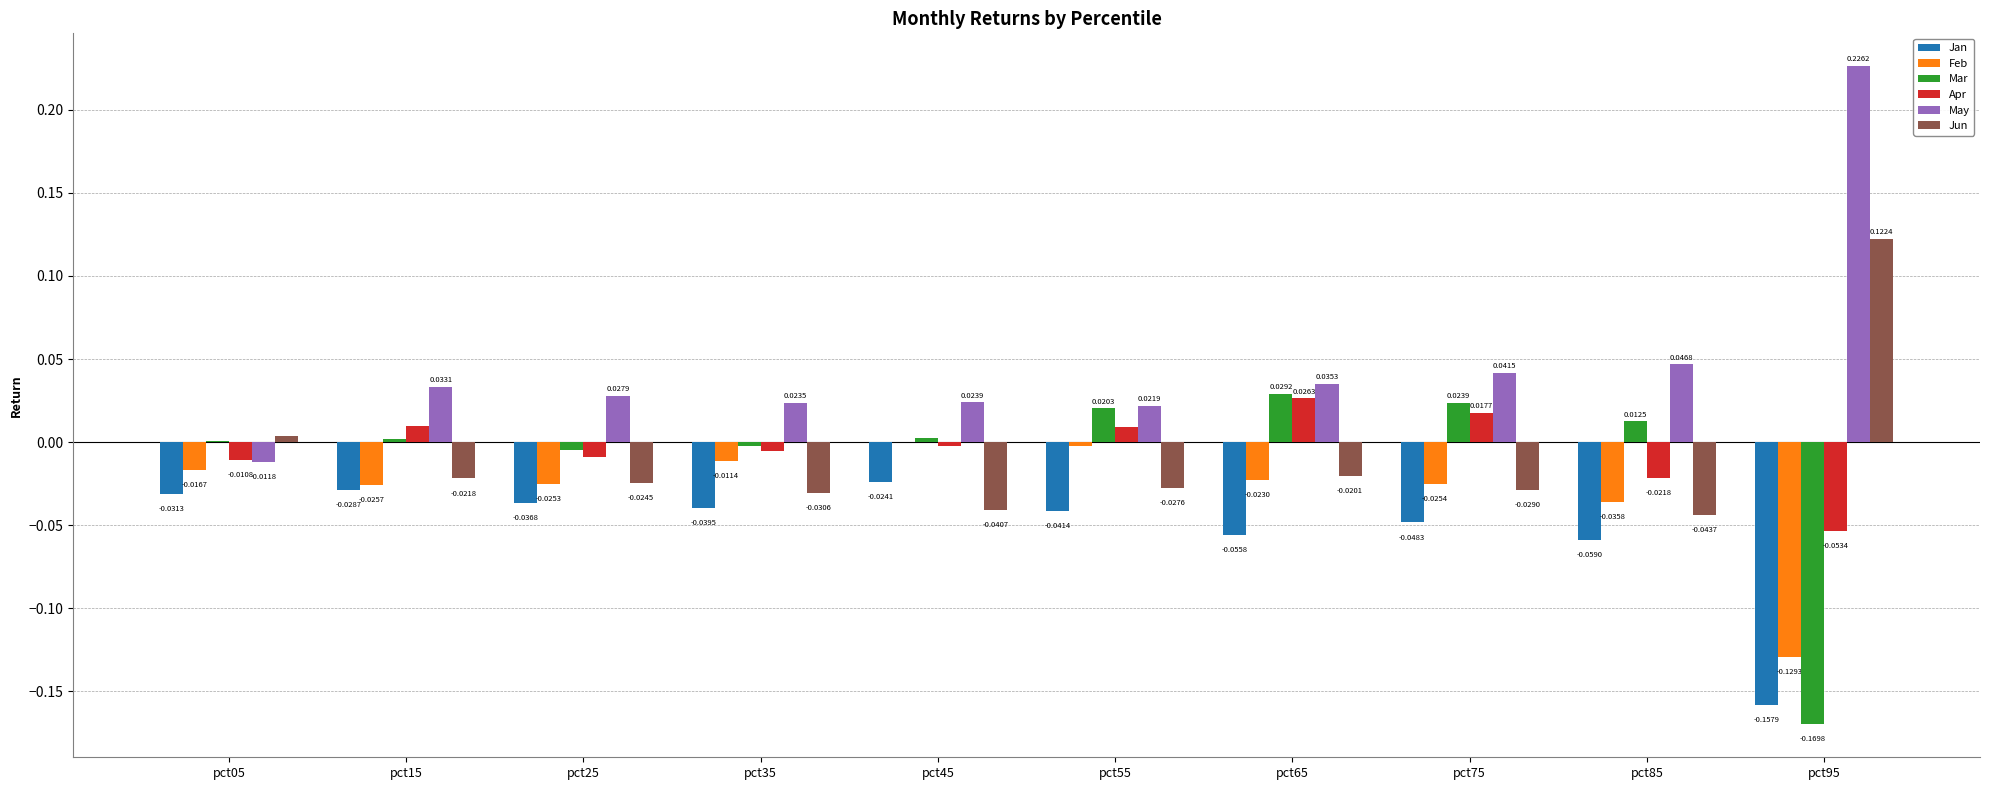

Which series changed the most between pct65 and pct85?

Apr